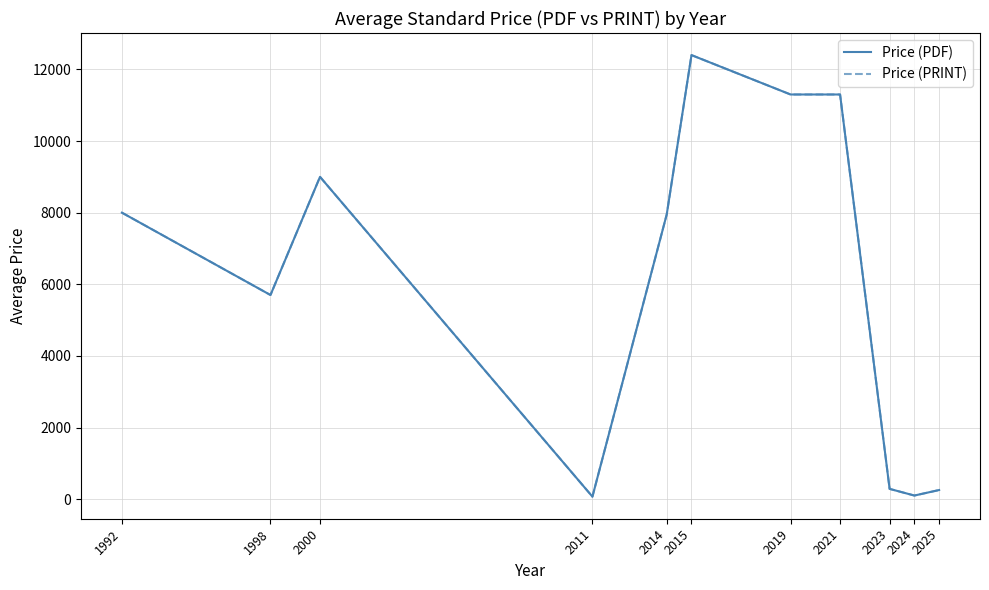

True or false: Price (PDF) and Price (PRINT) intersect in this chart.

False